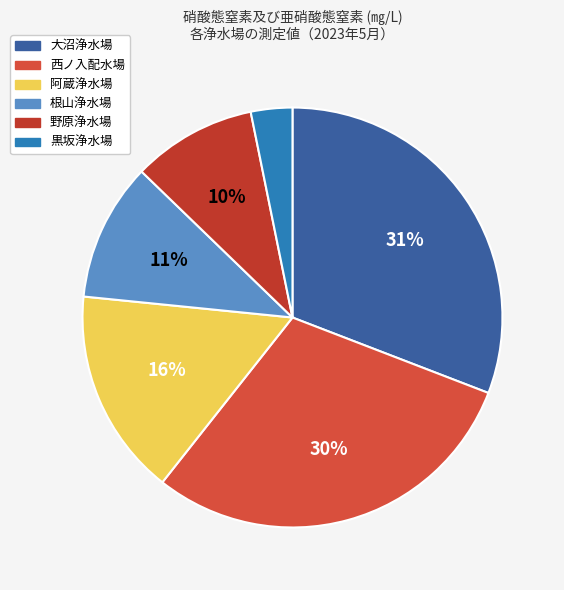

How many slices are in this pie chart?

6